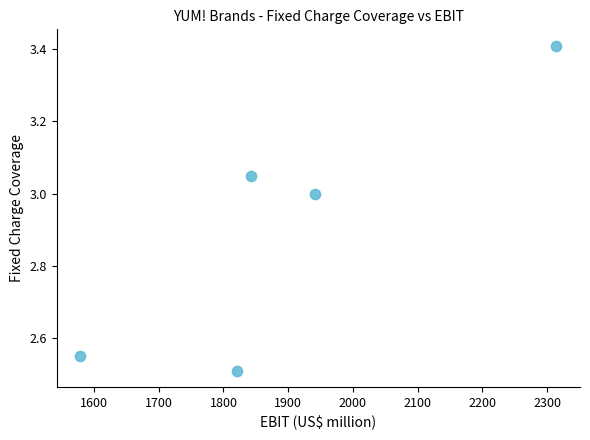

What is the range of X values (max minus min)?

735.0